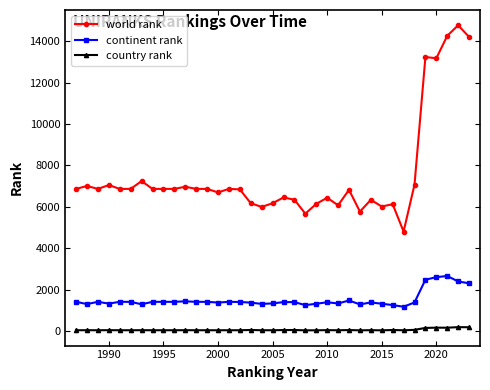

Which series has the largest total across all categories?

world rank